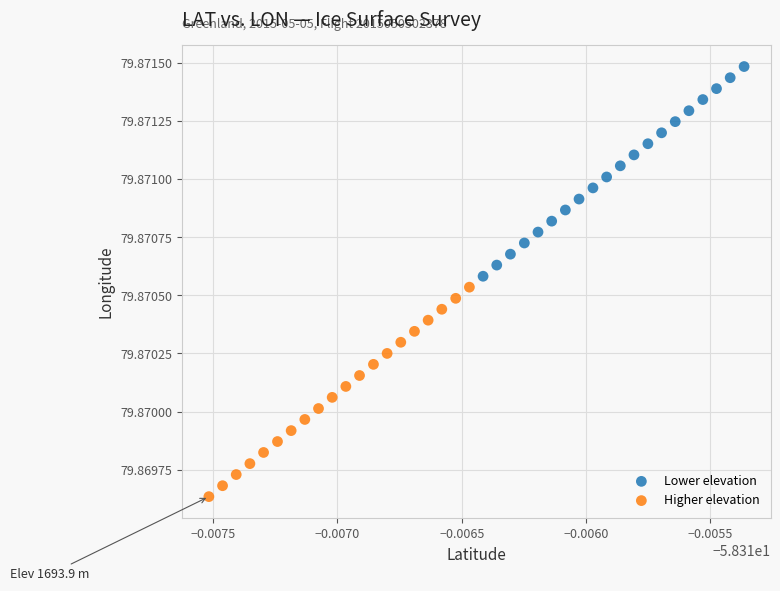

What are all the series names shown in the legend?

Lower elevation, Higher elevation